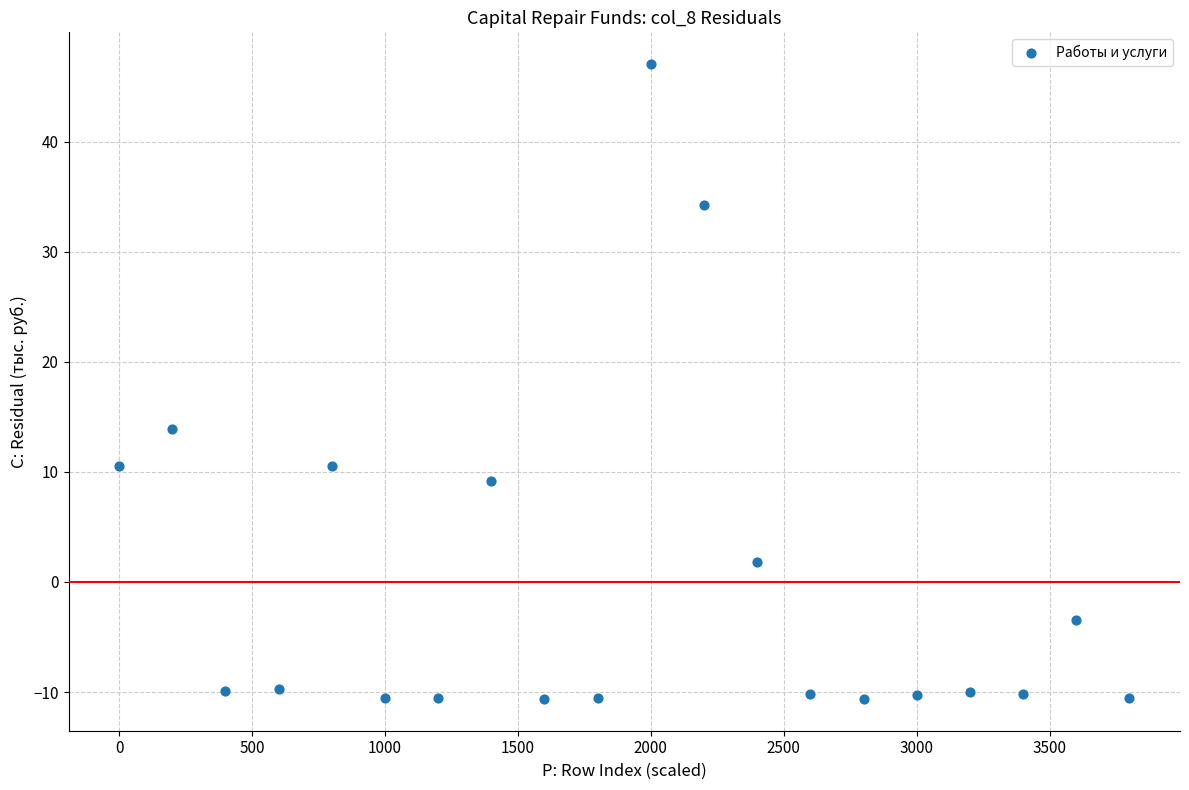

What is the range of X values (max minus min)?

3800.0